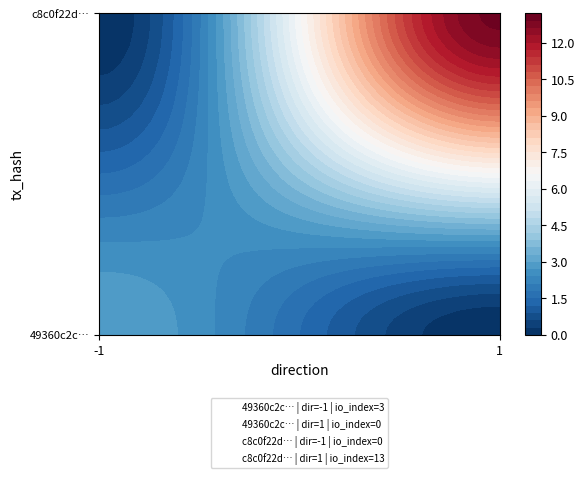

True or false: c8c0f22de8a37c4bed253e17719fb75f2284b38 has a value of 5 at io_index.

False